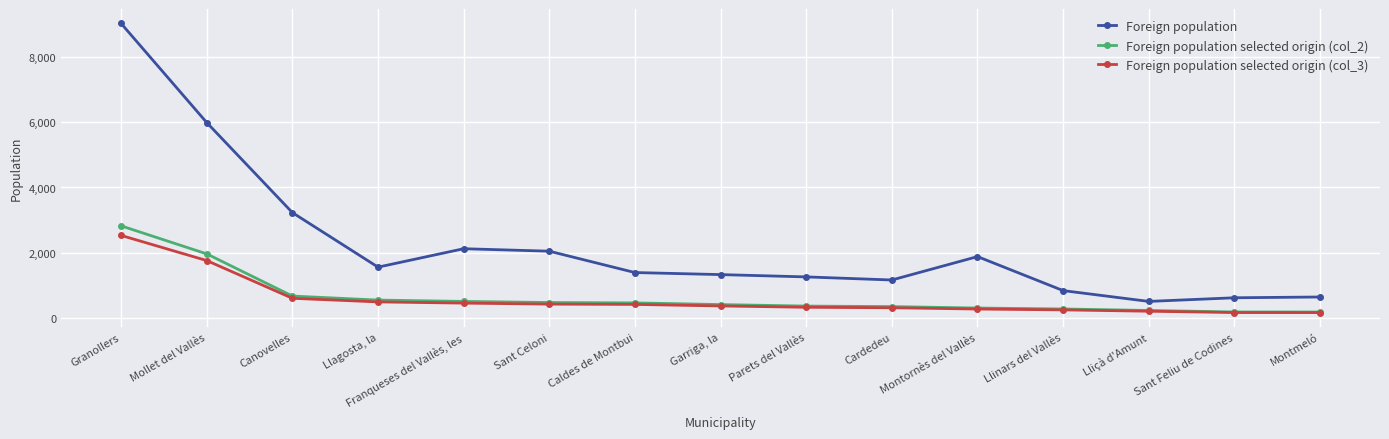

Is it true that Foreign population equals 2043 at Sant Celoni?

True